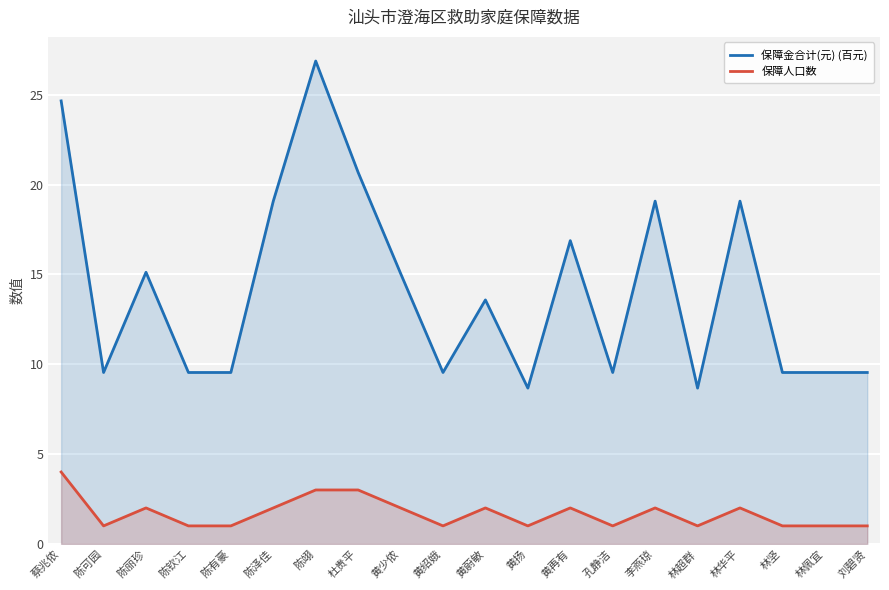

What is the difference between the highest and lowest values at 林坚?

8.5